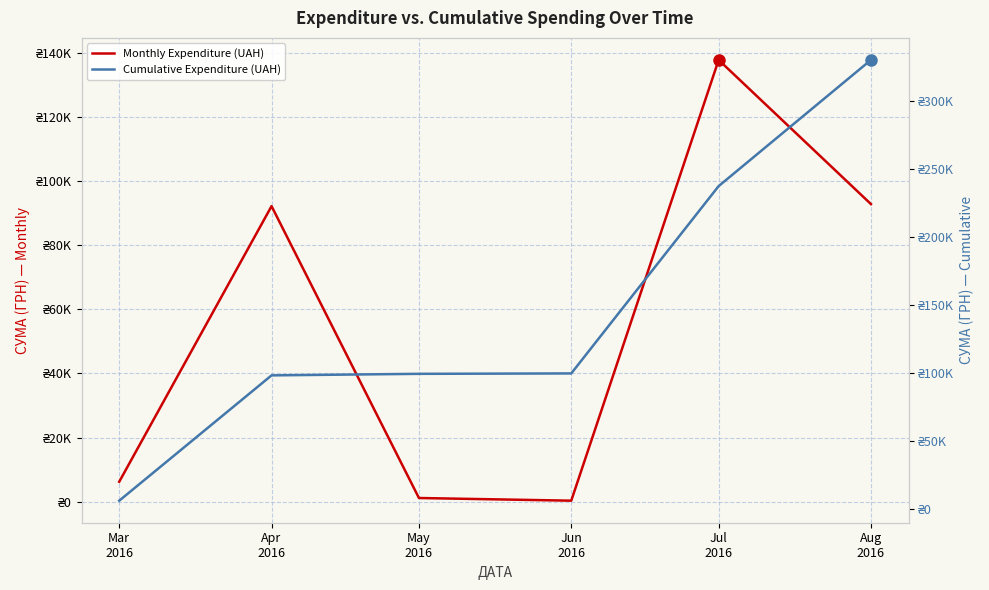

What are all the series names shown in the legend?

Monthly Expenditure (UAH), Cumulative Expenditure (UAH)